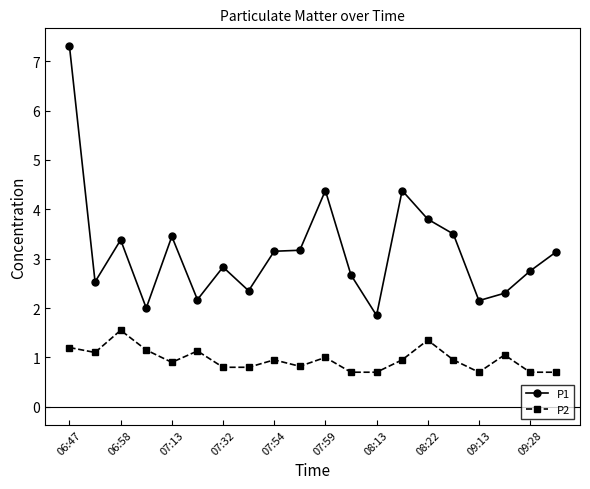

What is the value of the P2 point at the 20th from the left?

0.7